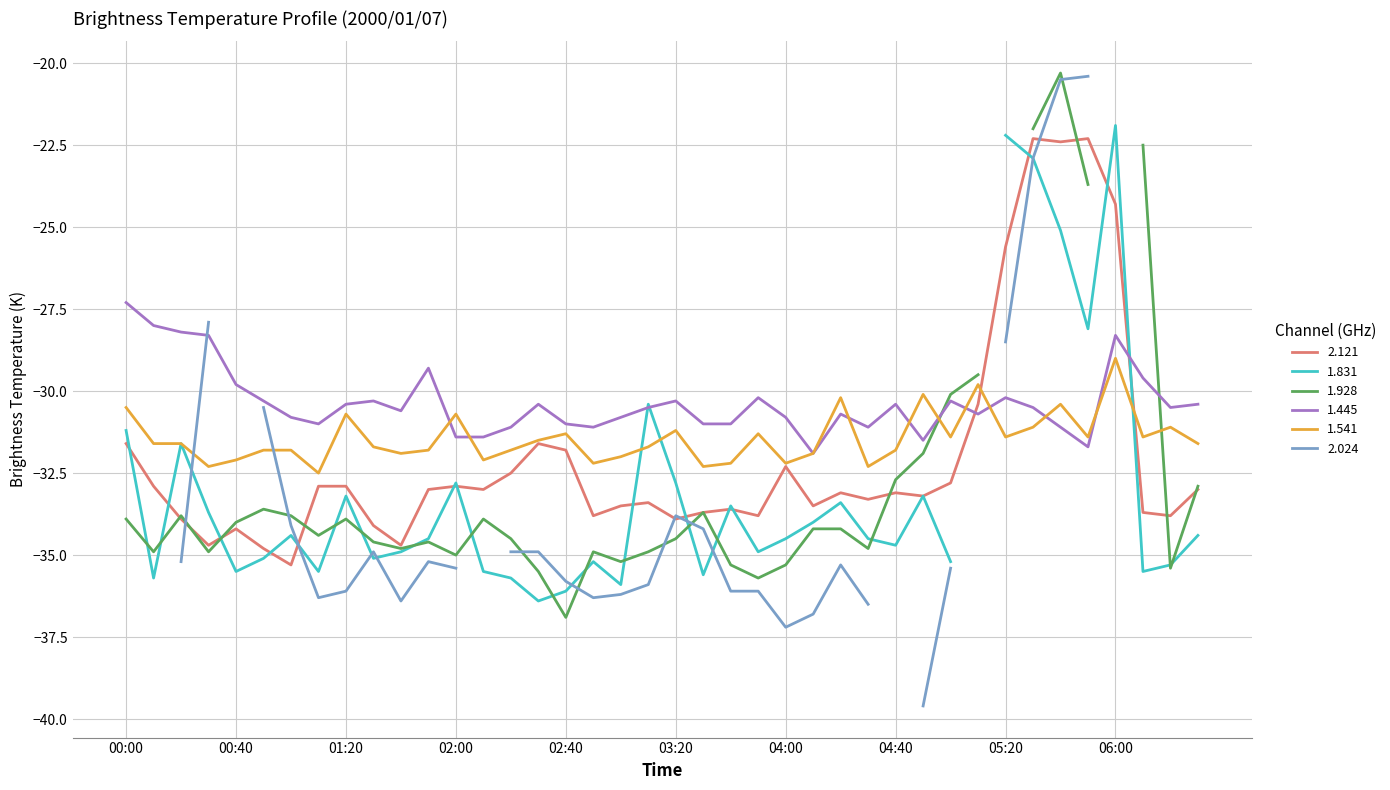

What is the label of the 3rd point from the right?

2000/01/07 06:10